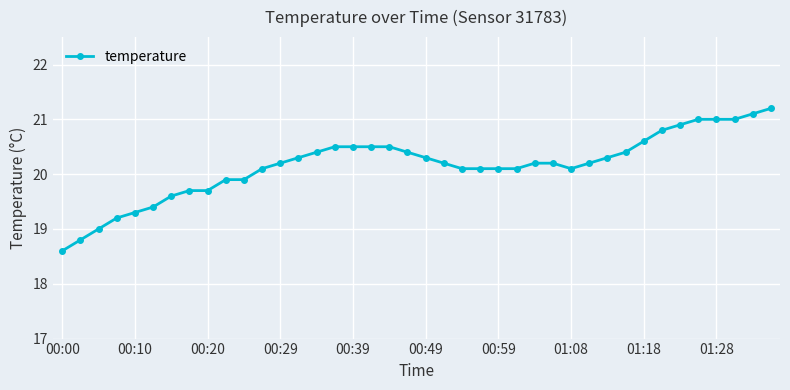

Reading left to right, list all the values displayed in this chart.

18.6	18.8	19.0	19.2	19.3	19.4	19.6	19.7	19.7	19.9	19.9	20.1	20.2	20.3	20.4	20.5	20.5	20.5	20.5	20.4	20.3	20.2	20.1	20.1	20.1	20.1	20.2	20.2	20.1	20.2	20.3	20.4	20.6	20.8	20.9	21.0	21.0	21.0	21.1	21.2